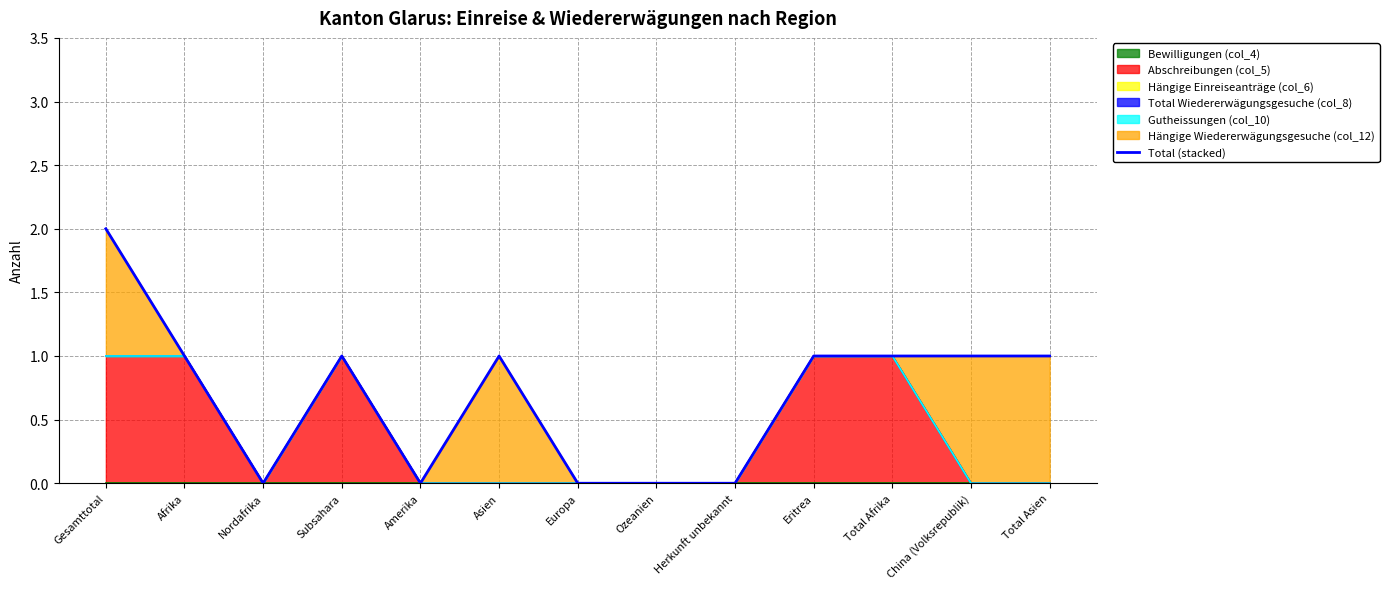

True or false: there are more than 1 points higher than both neighbors.

True